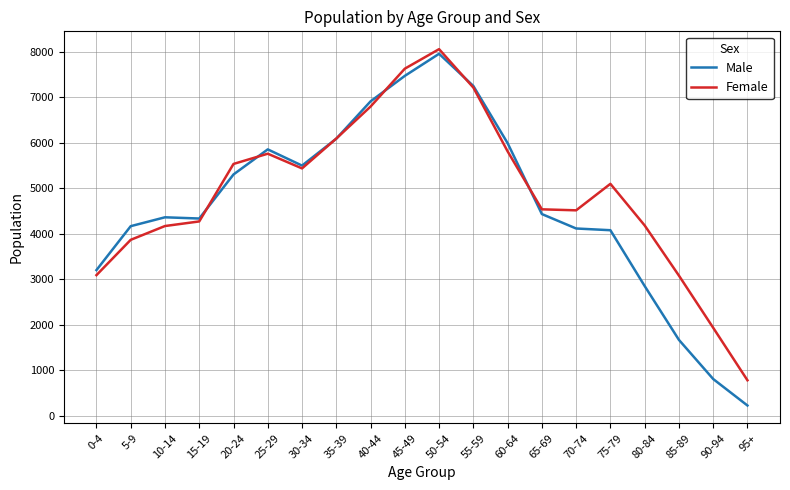

What value does the Female series have at 65-69, to the nearest 10?

4540